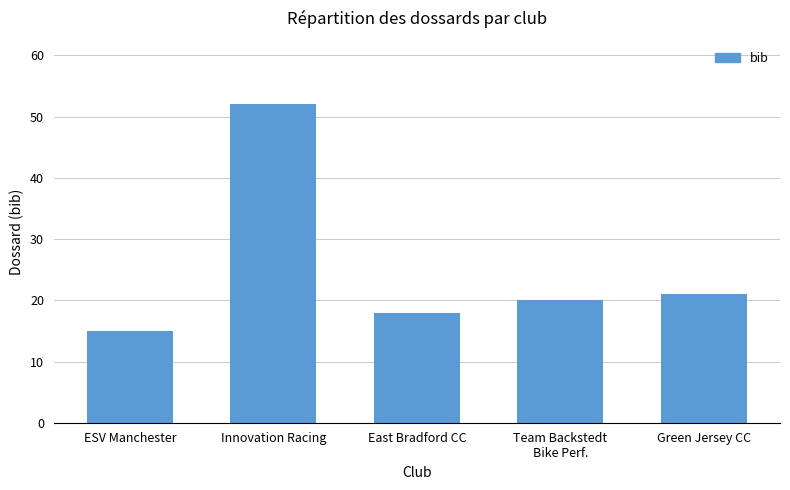

Rank the categories by value from highest to lowest.

Innovation Racing, Green Jersey CC, Team Backstedt
Bike Perf., East Bradford CC, ESV Manchester